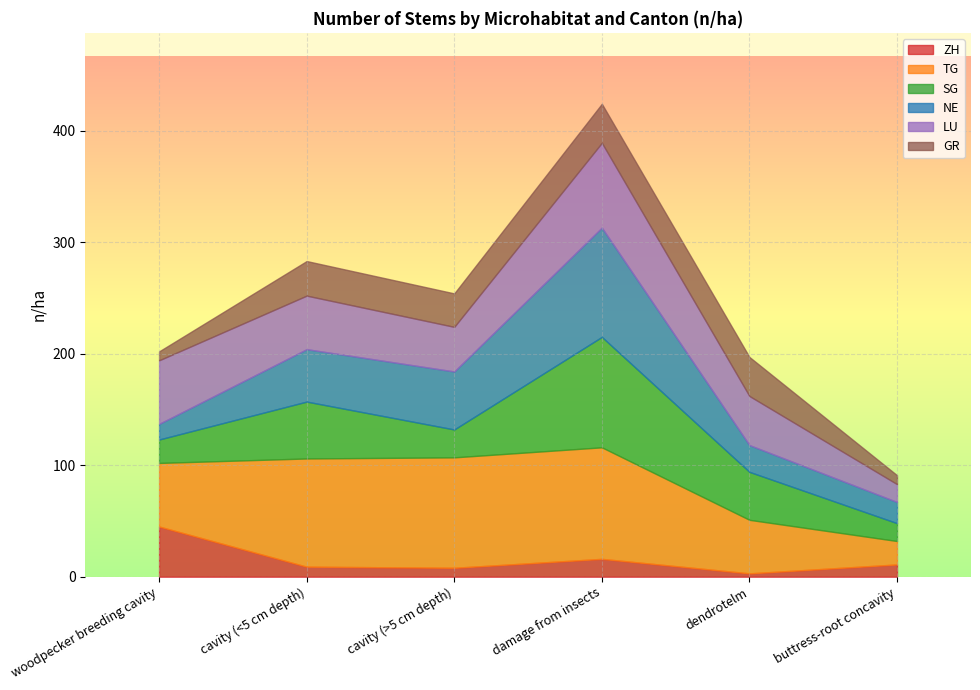

True or false: GR and TG cross at least once.

False